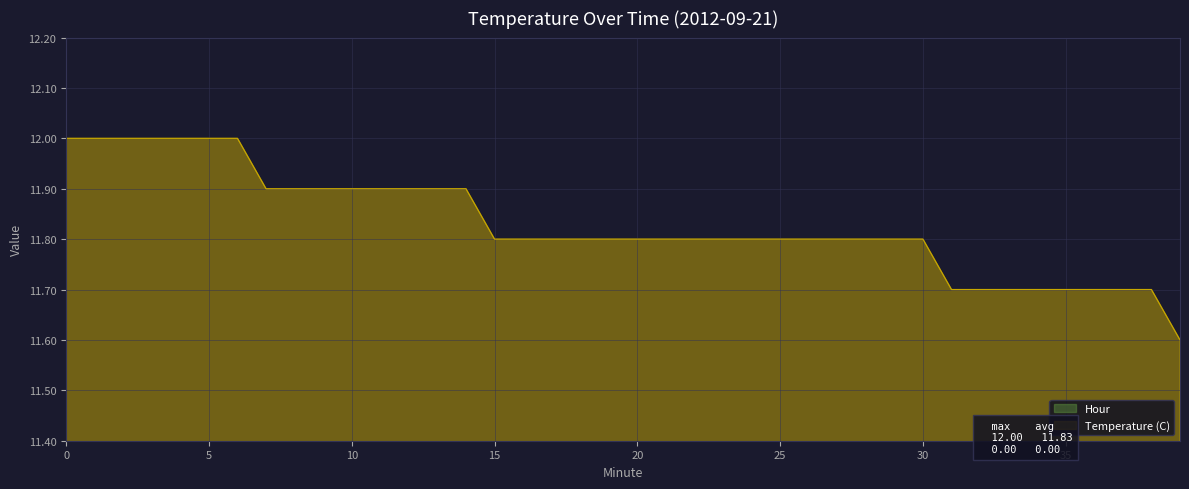

Rank the categories by value from lowest to highest.

39, 31, 32, 33, 34, 35, 36, 37, 38, 15, 16, 17, 18, 19, 20, 21, 22, 23, 24, 25, 26, 27, 28, 29, 30, 7, 8, 9, 10, 11, 12, 13, 14, 0, 1, 2, 3, 4, 5, 6